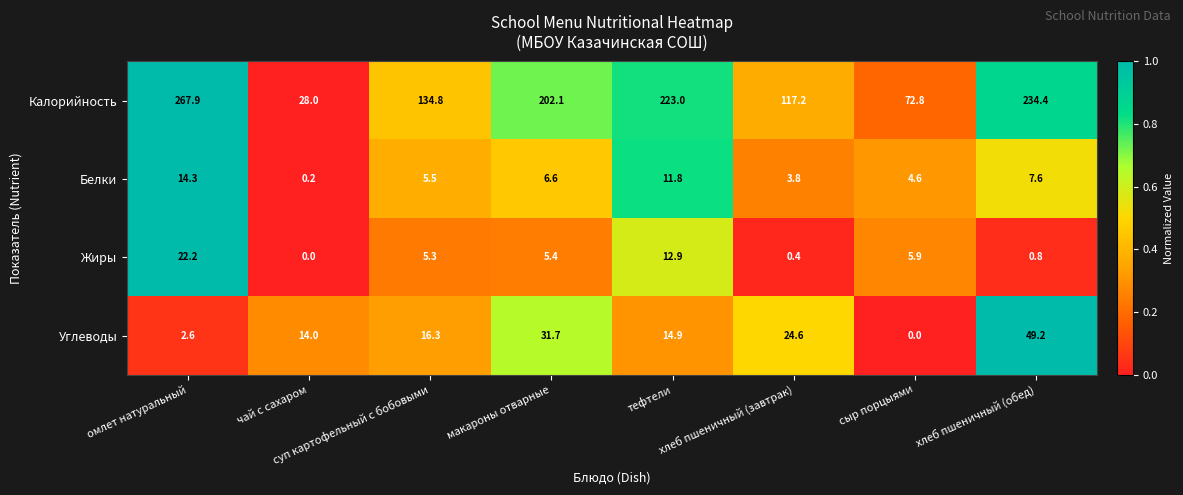

What is the difference between the maximum and minimum values in the Калорийность series?

239.9